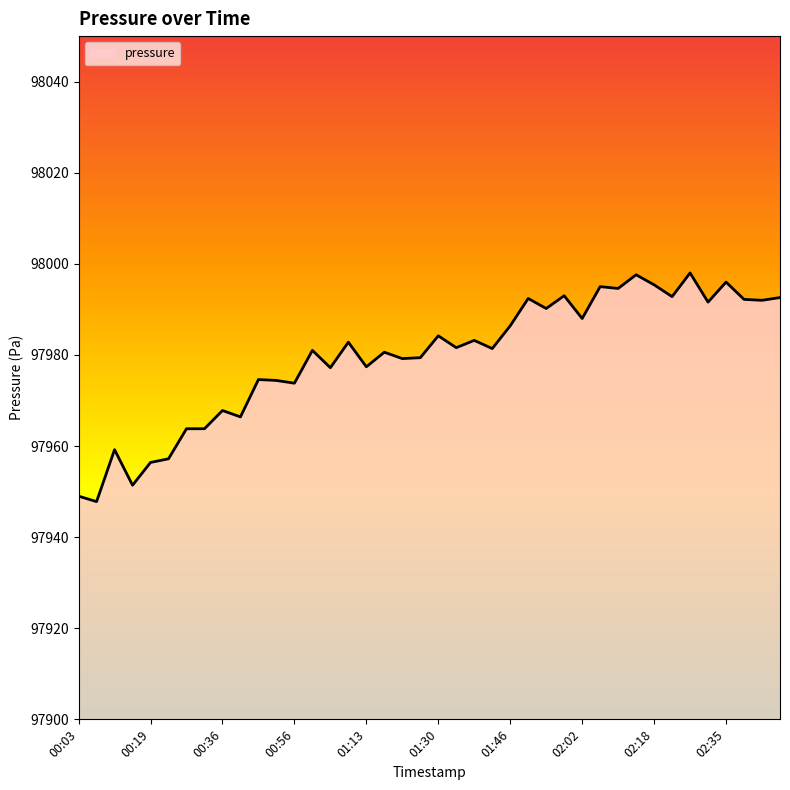

What is the smallest value displayed?

97947.8